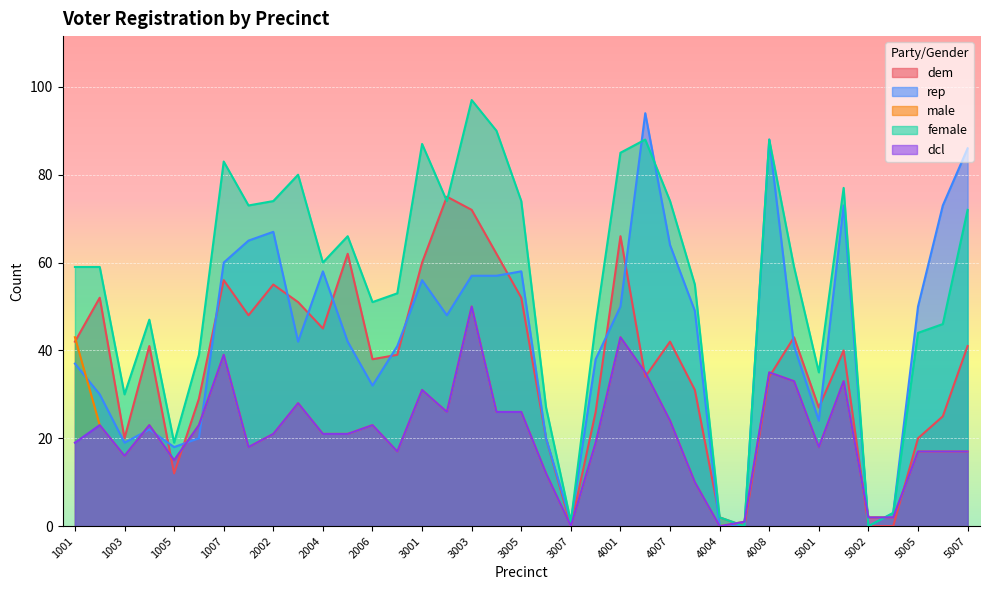

Is it true that rep equals 0 at 4004?

True